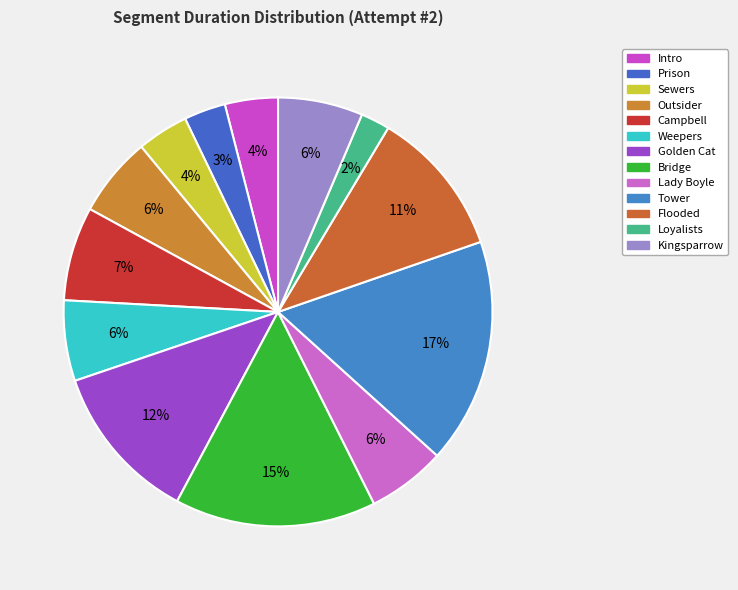

The Golden Cat slice represents 12% of the pie. True or false?

True